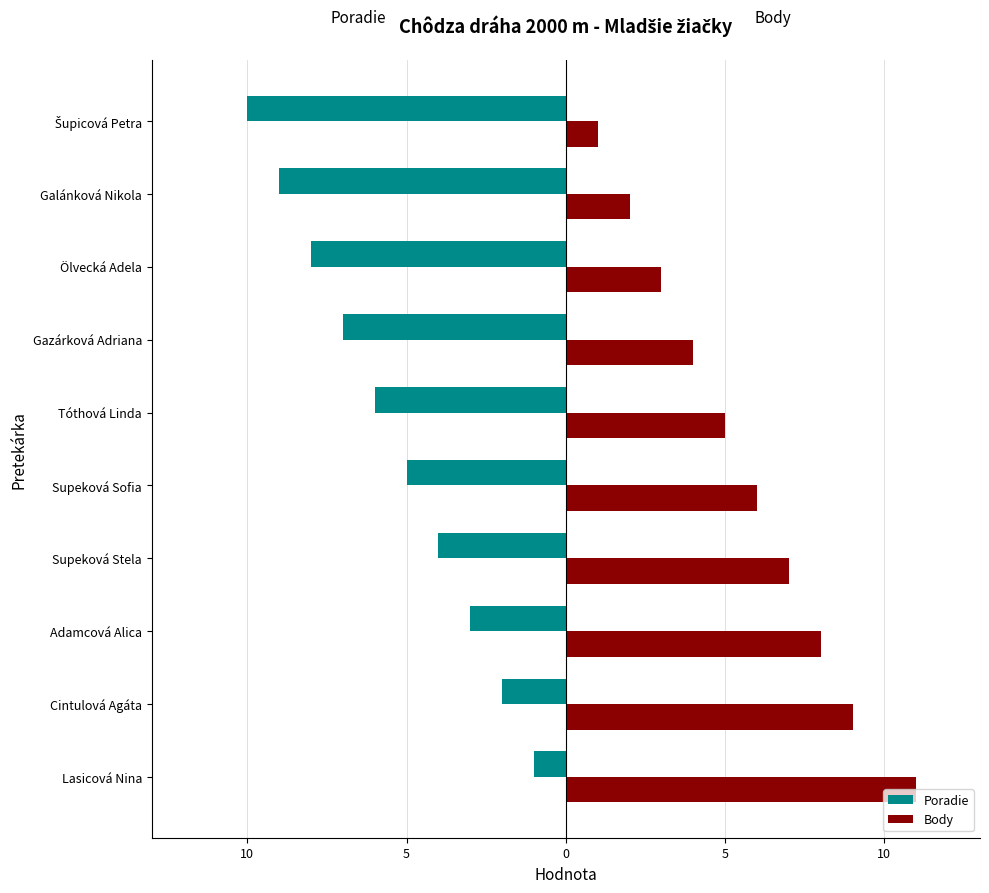

What is the difference between the maximum and minimum values in the Body series?

10